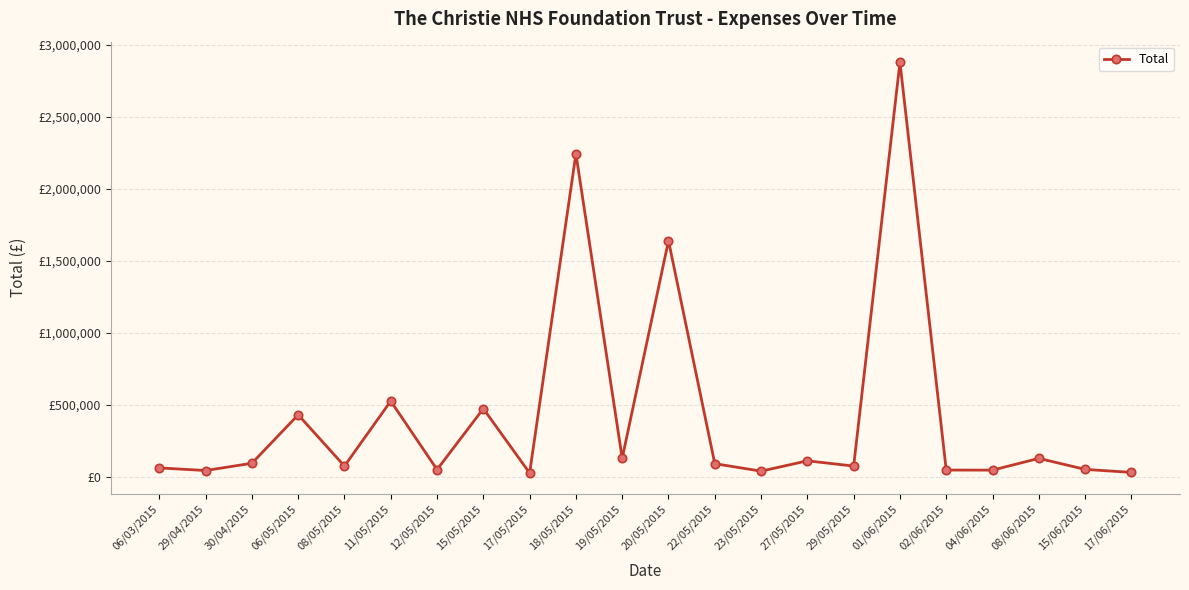

Does the chart have visible grid lines?

Yes